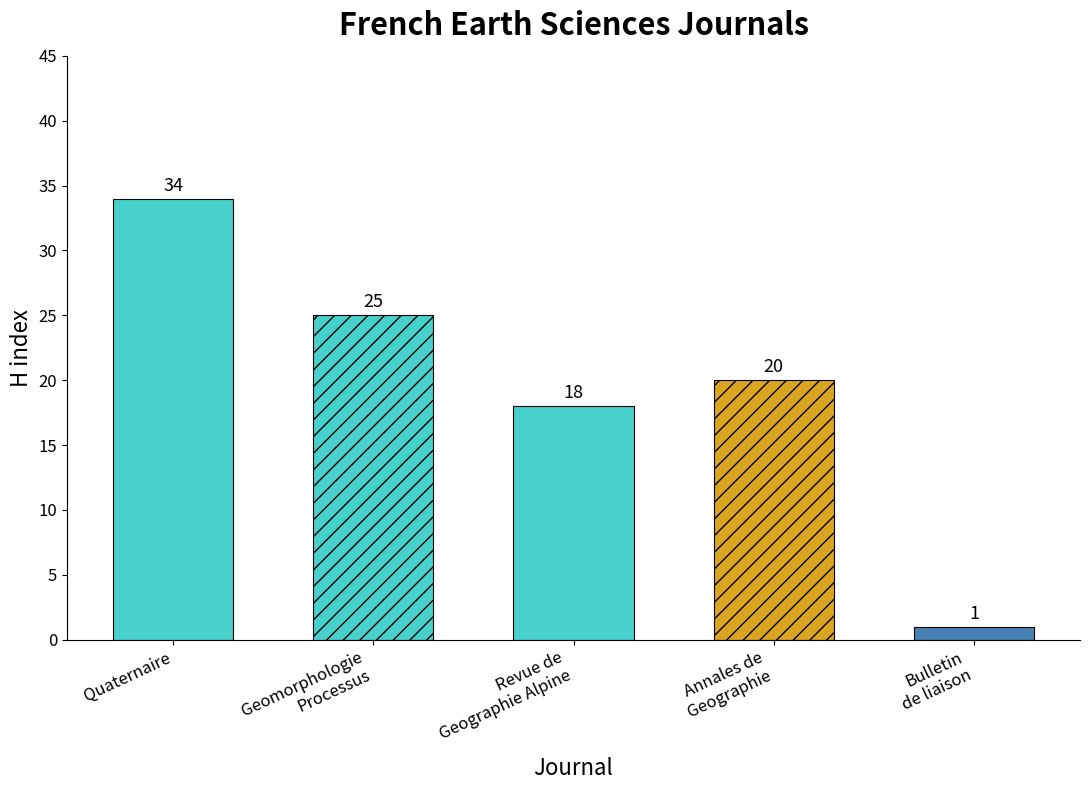

Reading left to right, list all the values displayed in this chart.

Quaternaire=34	Geomorphologie=25	Revue de Geographie Alpine=18	Annales de Geographie=20	Bulletin de liaison=1